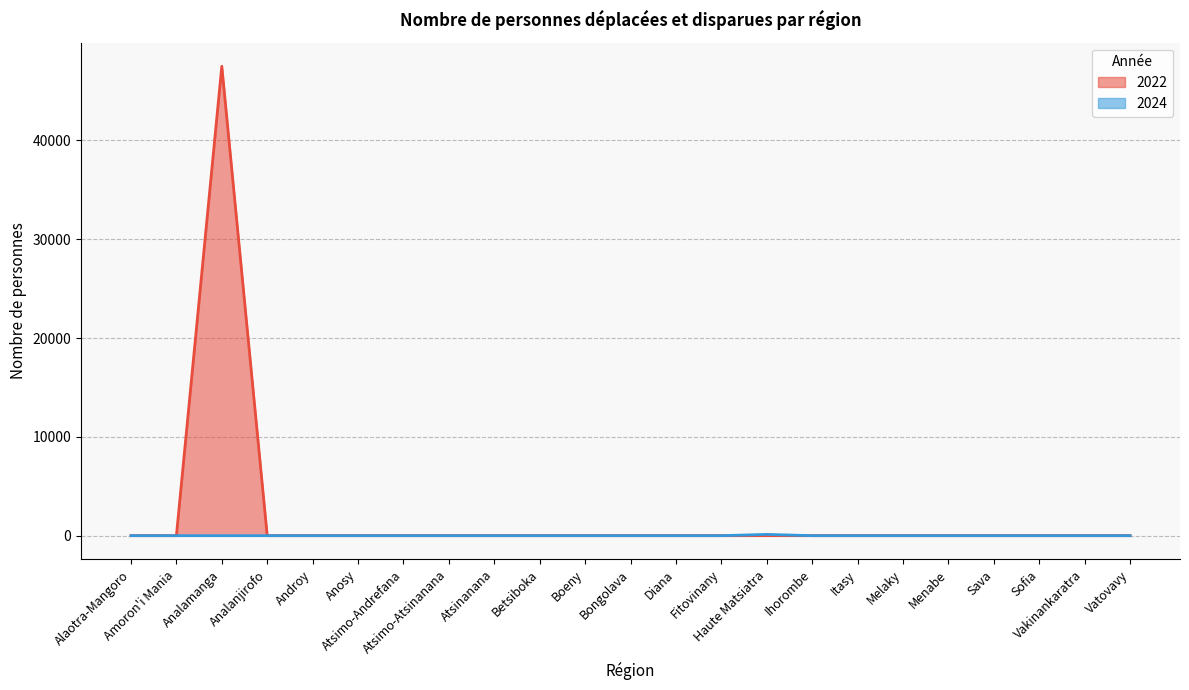

True or false: 2022 and 2024 cross at least once.

False